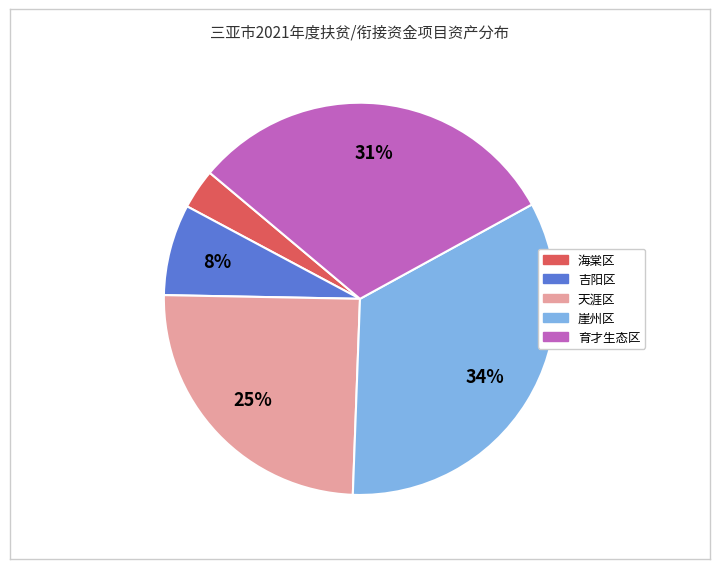

Is there a majority slice in this chart?

No